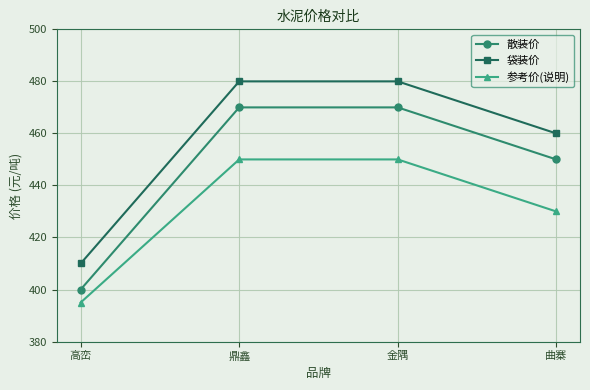

Which series has the largest total across all categories?

袋装价